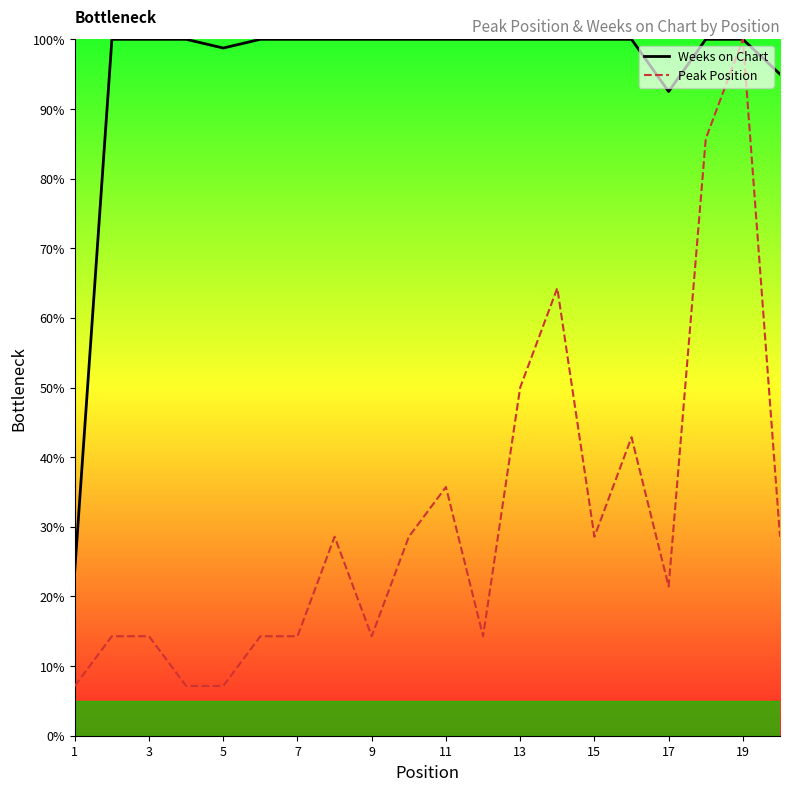

How many distinct data groups are displayed?

2